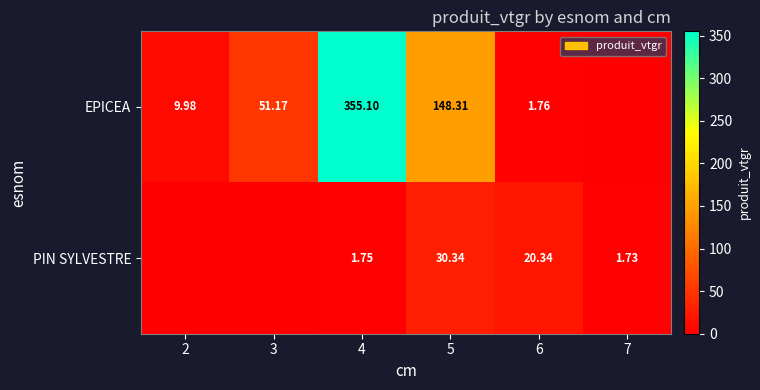

Which has a higher value, 2 or 4?

4